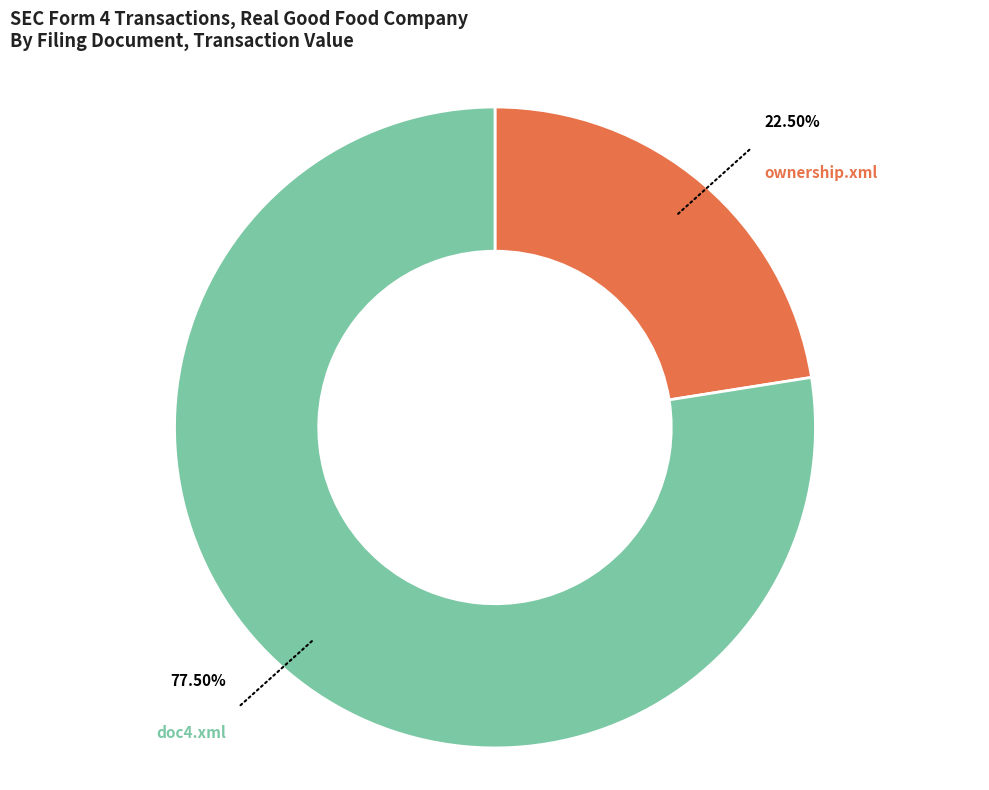

Between doc4.xml and ownership.xml, which is larger?

doc4.xml